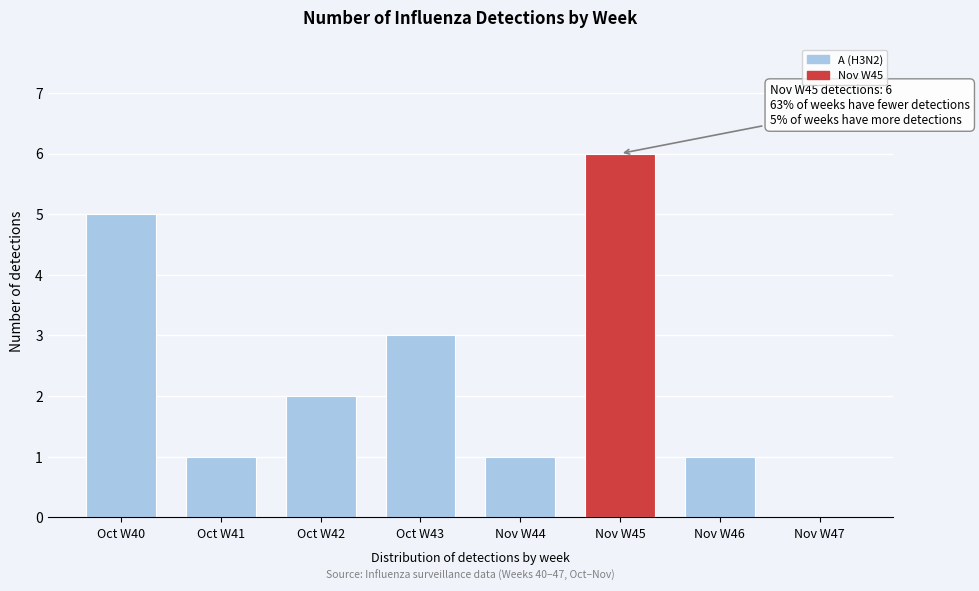

Reading left to right, transcribe all the data shown in this chart.

Oct W40=5	Oct W41=1	Oct W42=2	Oct W43=3	Nov W44=1	Nov W45=6	Nov W46=1	Nov W47=0